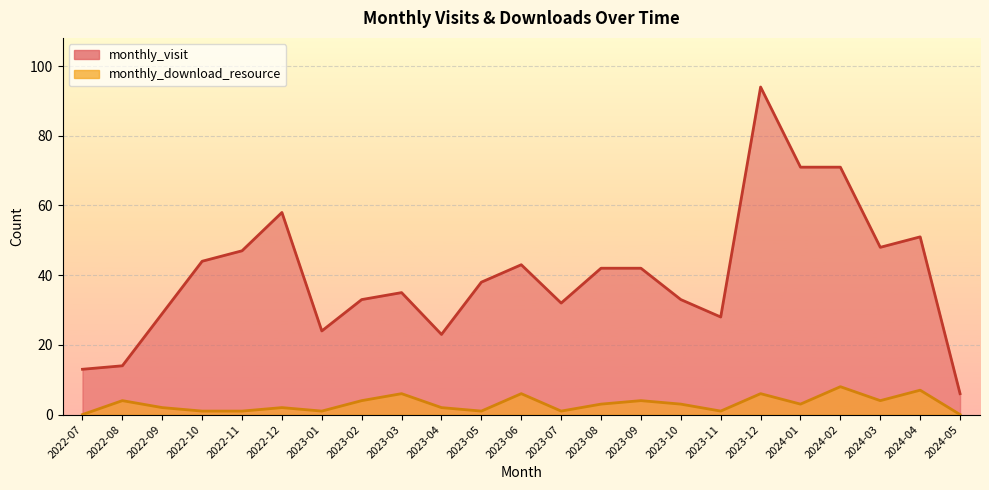

Reading right to left, transcribe all the data shown in this chart.

monthly_visit: 2024-05=6	2024-04=51	2024-03=48	2024-02=71	2024-01=71	2023-12=94	2023-11=28	2023-10=33	2023-09=42	2023-08=42	2023-07=32	2023-06=43	2023-05=38	2023-04=23	2023-03=35	2023-02=33	2023-01=24	2022-12=58	2022-11=47	2022-10=44	2022-09=29	2022-08=14	2022-07=13
monthly_download_resource: 2024-05=0	2024-04=7	2024-03=4	2024-02=8	2024-01=3	2023-12=6	2023-11=1	2023-10=3	2023-09=4	2023-08=3	2023-07=1	2023-06=6	2023-05=1	2023-04=2	2023-03=6	2023-02=4	2023-01=1	2022-12=2	2022-11=1	2022-10=1	2022-09=2	2022-08=4	2022-07=0